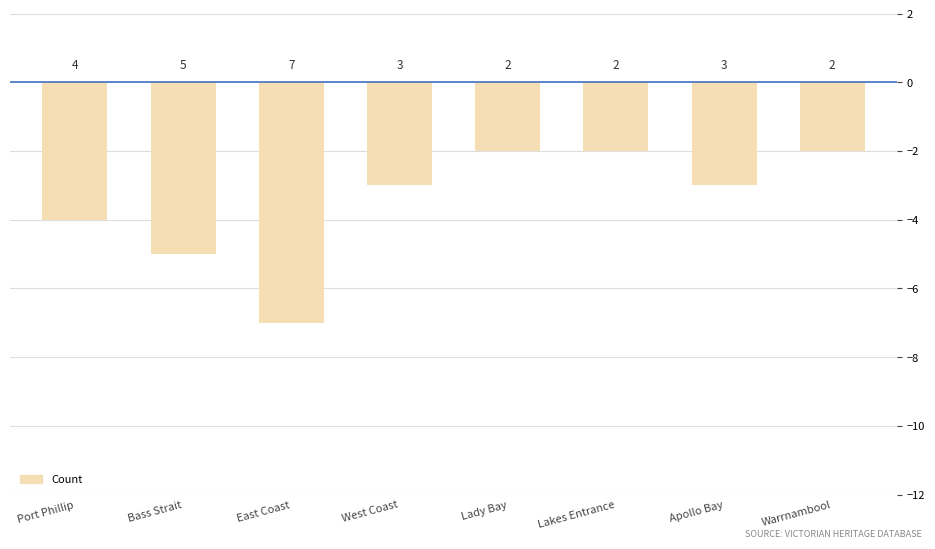

Reading left to right, list all the values displayed in this chart.

-4	-5	-7	-3	-2	-2	-3	-2